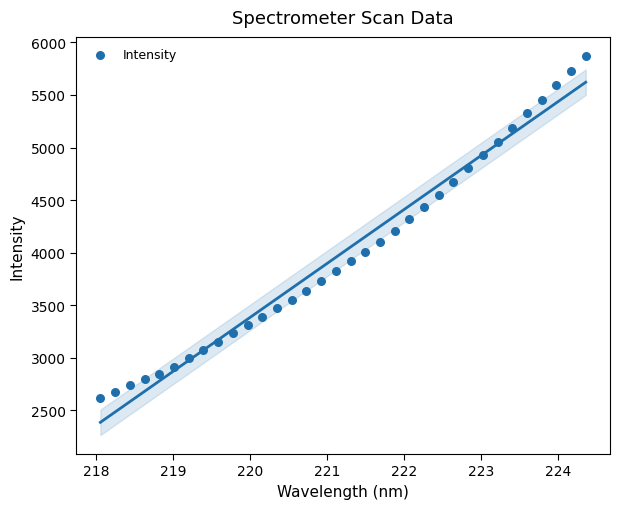

What is the range of Y values (max minus min)?

3255.0